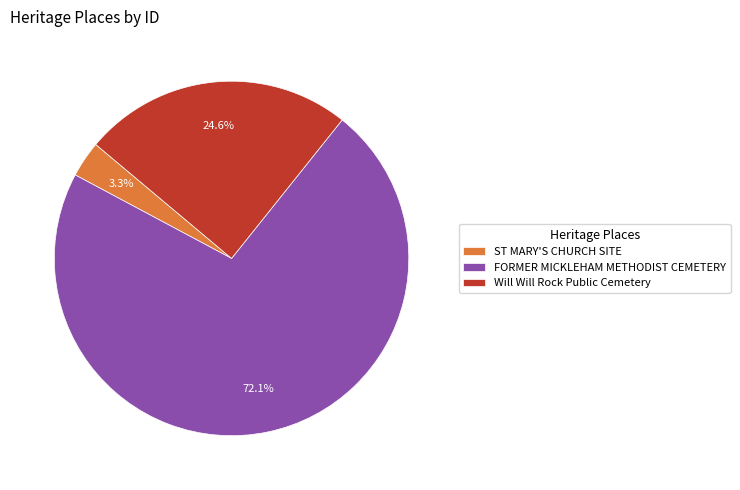

To the nearest percent, what portion does FORMER MICKLEHAM METHODIST CEMETERY represent?

72%